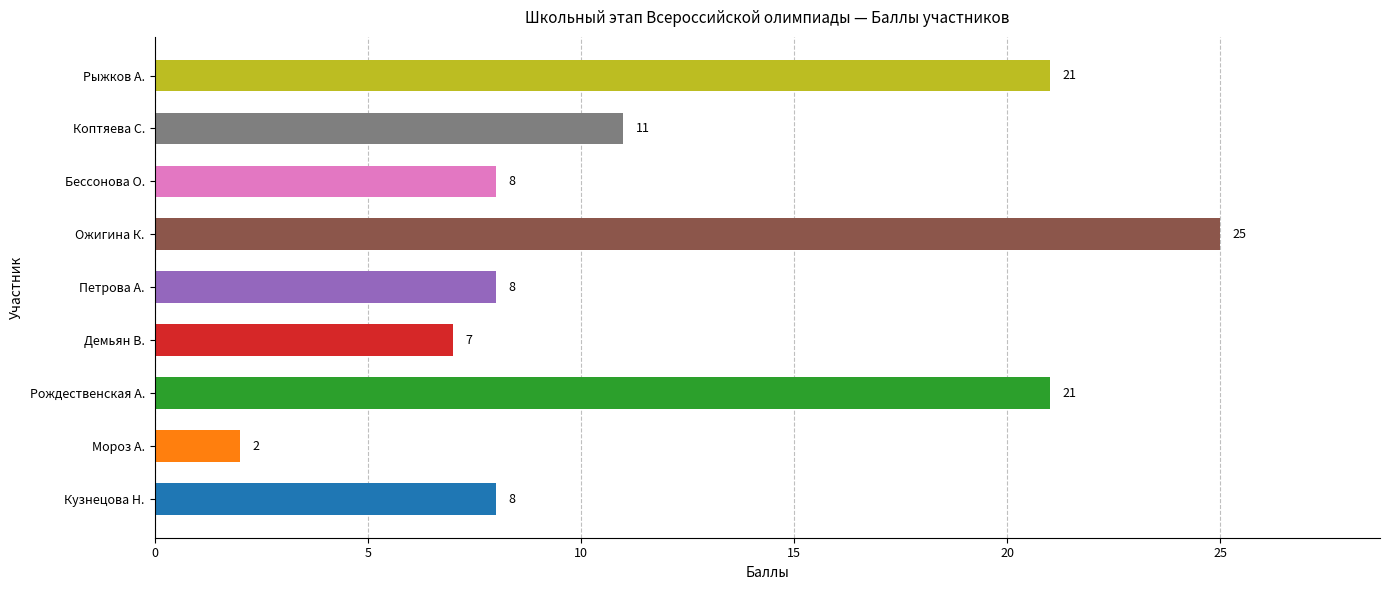

Reading top to bottom, what are all the values shown in this chart?

Рыжков А.=21	Коптяева С.=11	Бессонова О.=8	Ожигина К.=25	Петрова А.=8	Демьян В.=7	Рождественская А.=21	Мороз А.=2	Кузнецова Н.=8